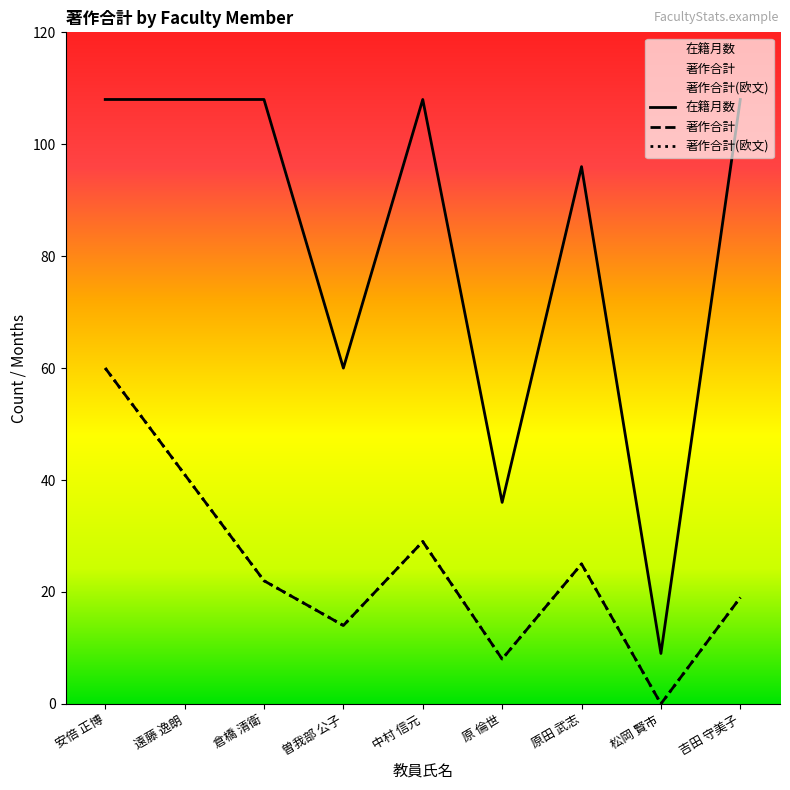

Reading left to right, transcribe all the data shown in this chart.

著作合計: 60	41	22	14	29	8	25	0	19
著作合計(欧文): 60	41	22	14	29	8	25	0	19
在籍月数: 108	108	108	60	108	36	96	9	108